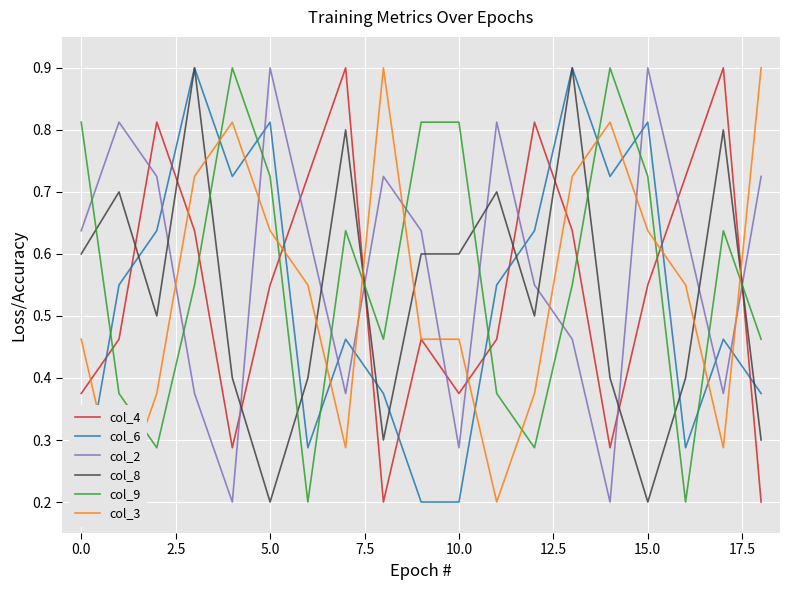

What is the greatest value displayed?

0.9